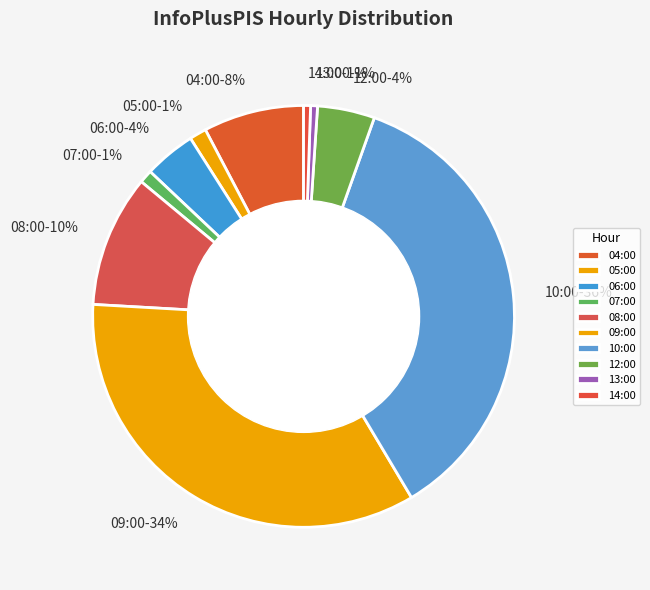

To the nearest percent, what is the difference between the 10:00 and 09:00 slice percentages?

2%